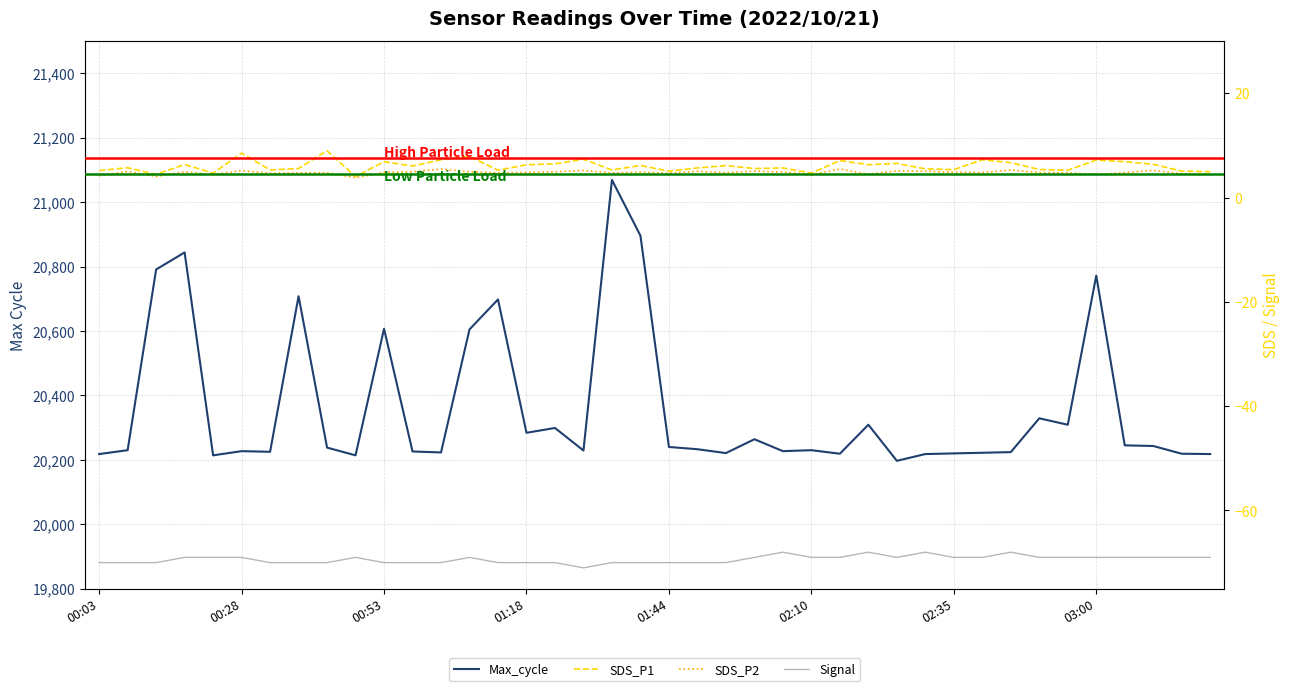

How many lines are shown in the chart?

4